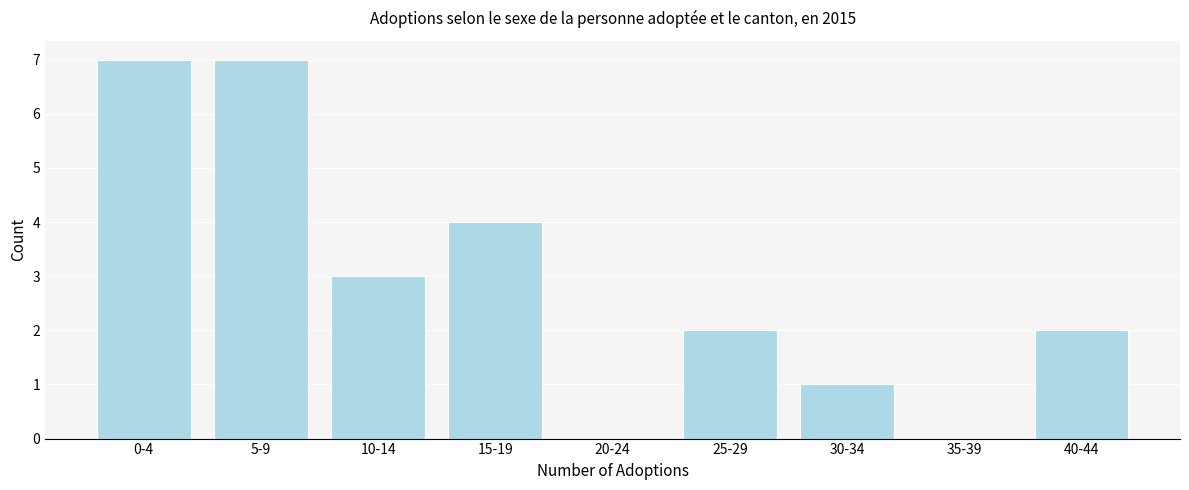

Reading left to right, list all the values displayed in this chart.

0-4=7	5-9=7	10-14=3	15-19=4	20-24=0	25-29=2	30-34=1	35-39=0	40-44=2